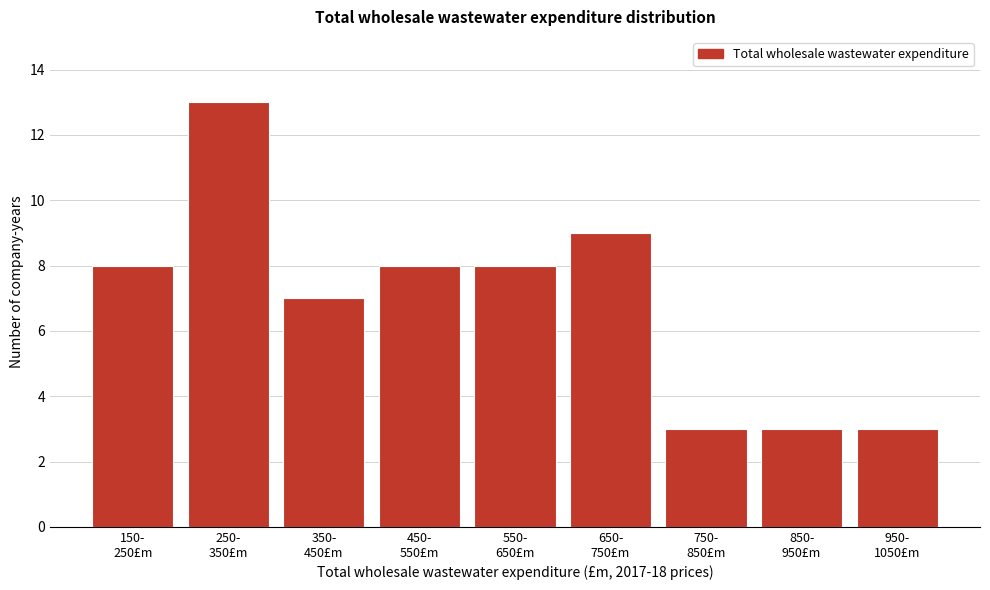

Reading right to left, list all the values displayed in this chart.

3	3	3	9	8	8	7	13	8